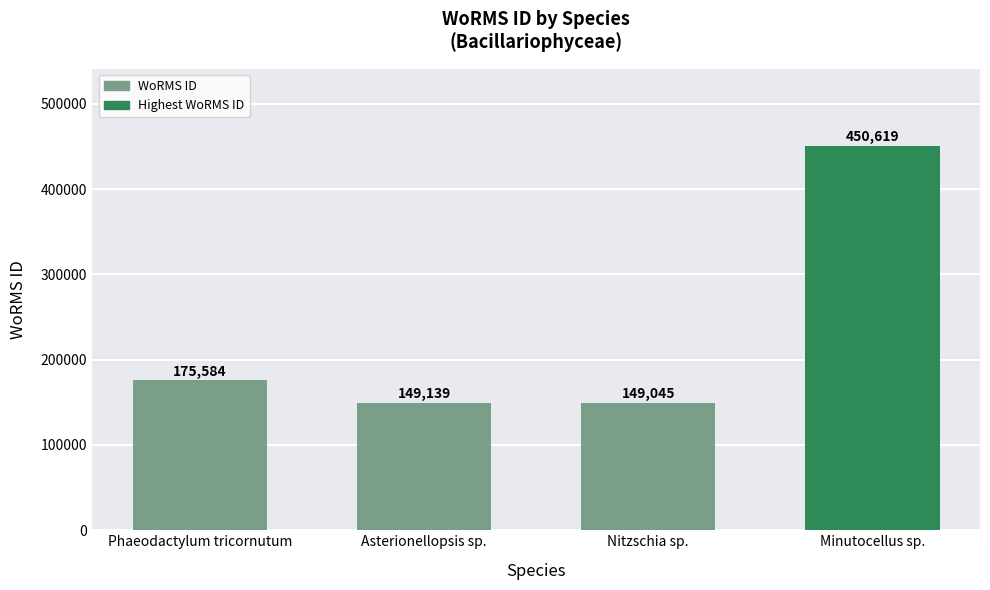

Is it true that the value at Minutocellus sp. is 153125?

False